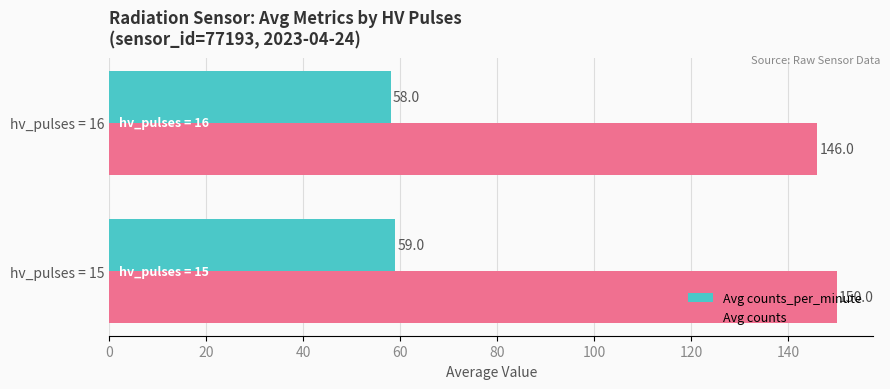

List the series in order of their overall mean, highest first.

Avg counts, Avg counts_per_minute